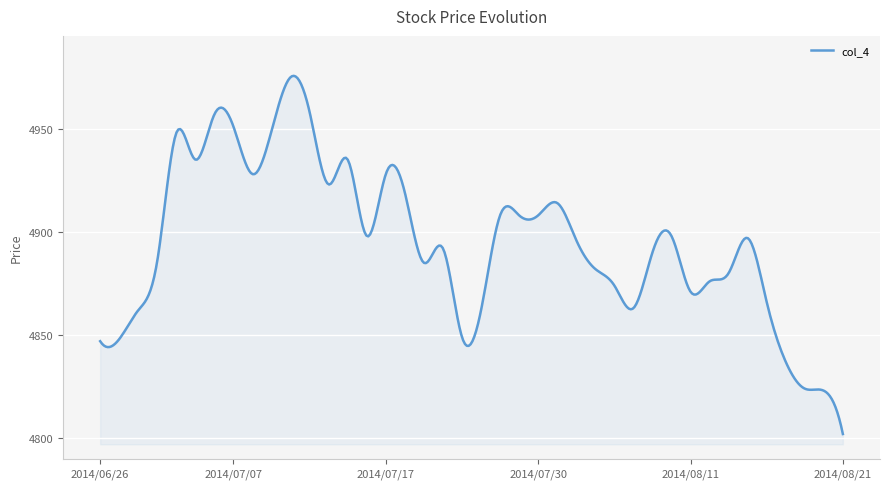

What is the minimum value shown in the chart?

4802.0